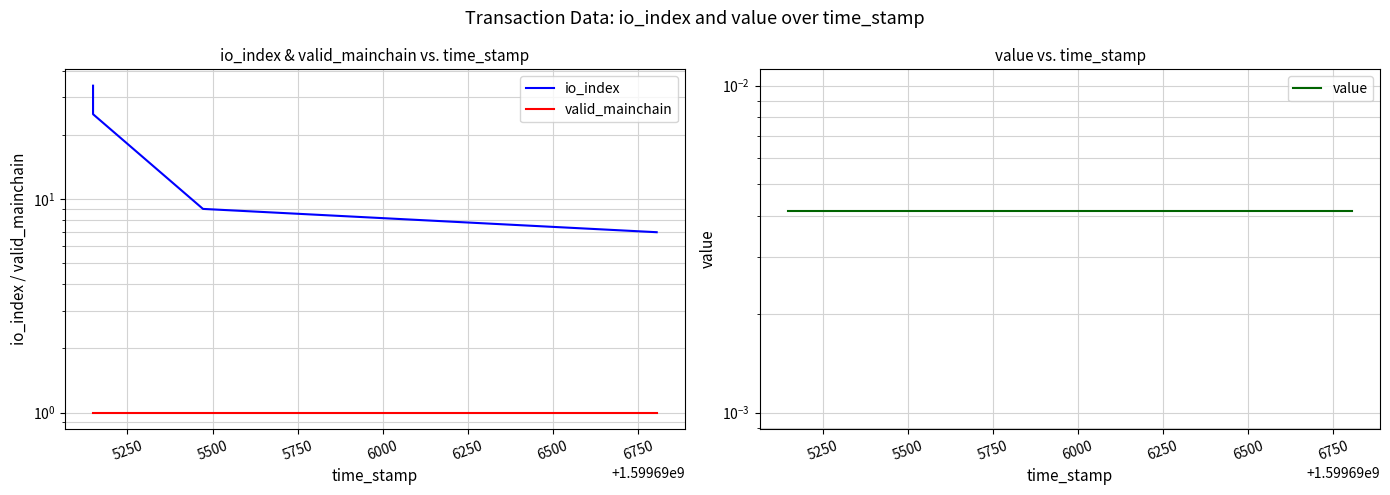

Rank the series at 5750 from lowest to highest value.

value, valid_mainchain, io_index